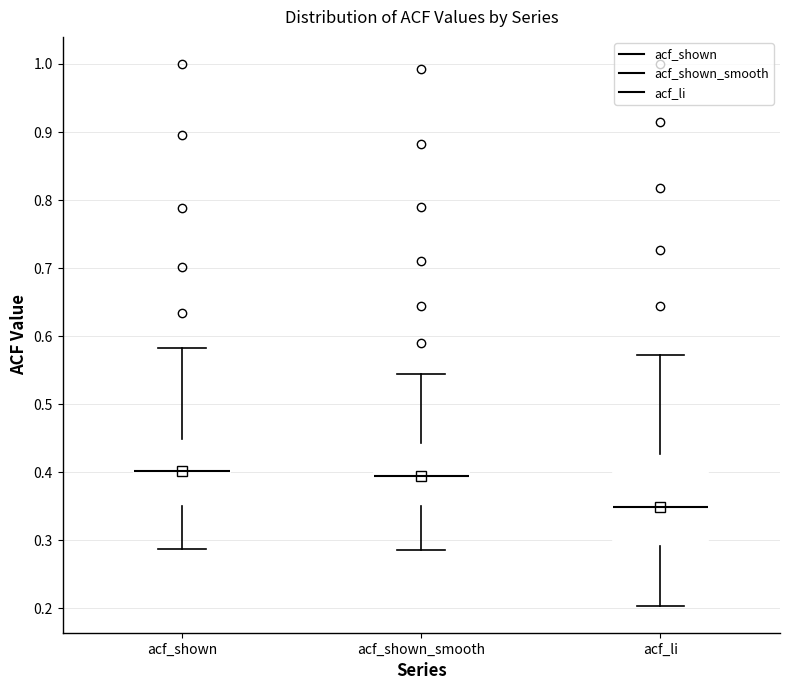

Which box has the lowest median line?

acf_li